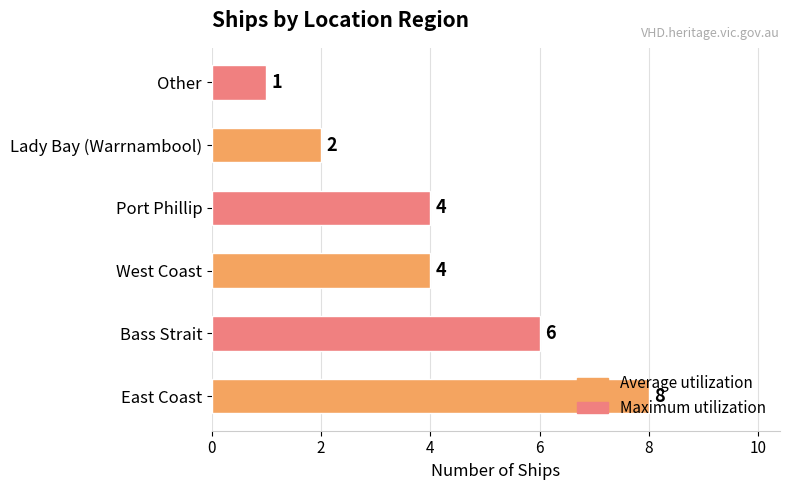

Which label corresponds to the smallest value in the chart?

Other